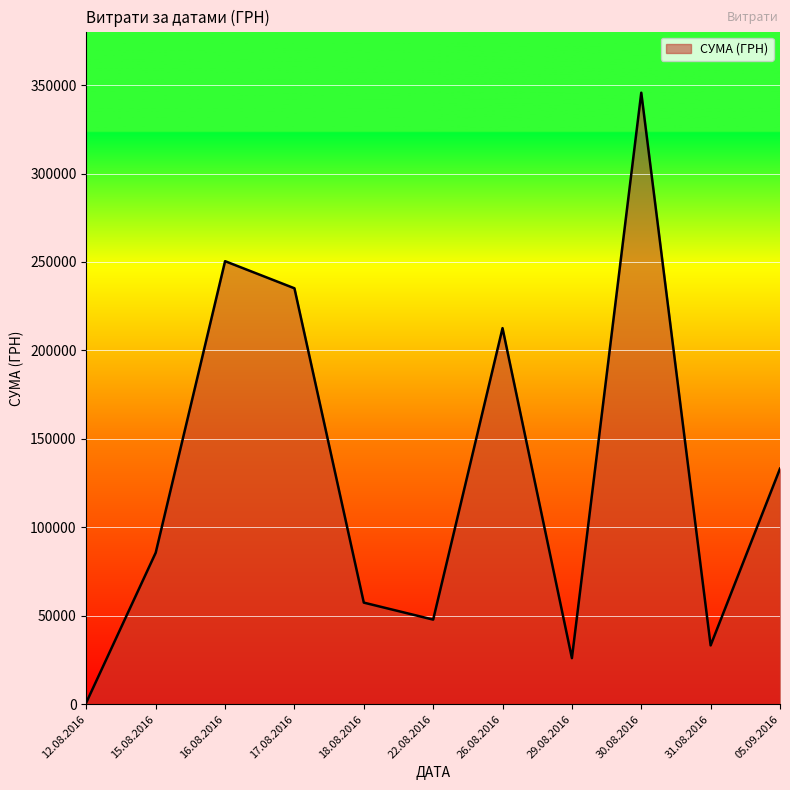

Rank the categories by value from lowest to highest.

12.08.2016, 29.08.2016, 31.08.2016, 22.08.2016, 18.08.2016, 15.08.2016, 05.09.2016, 26.08.2016, 17.08.2016, 16.08.2016, 30.08.2016